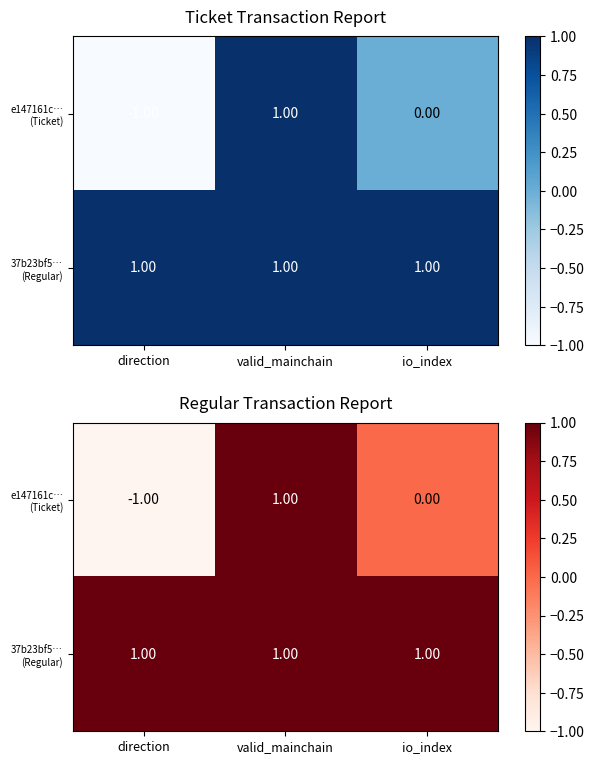

How many positive values does the e147161c… (Ticket) series have?

1